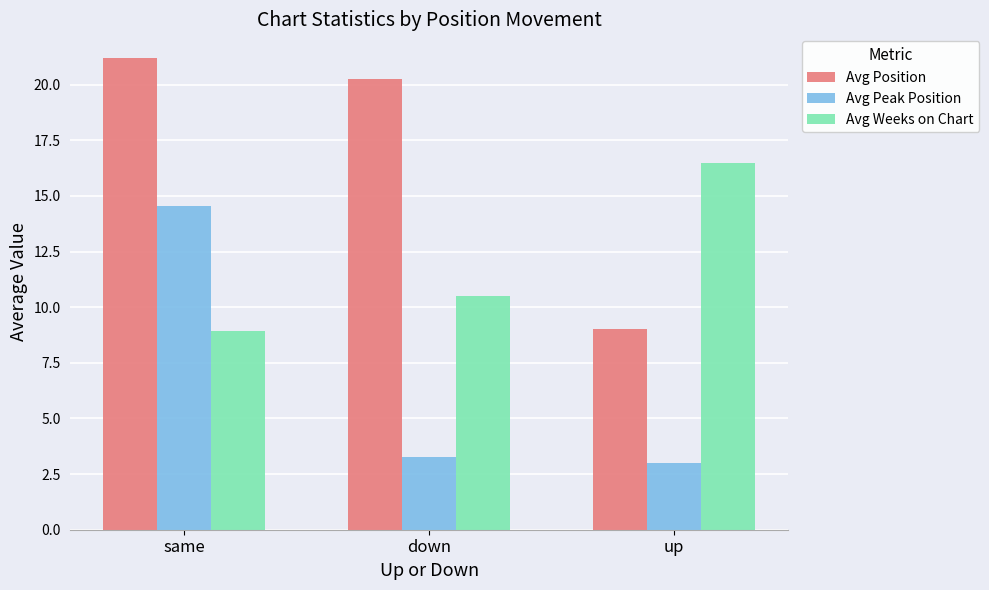

Which series has the widest spread of values?

Avg Position